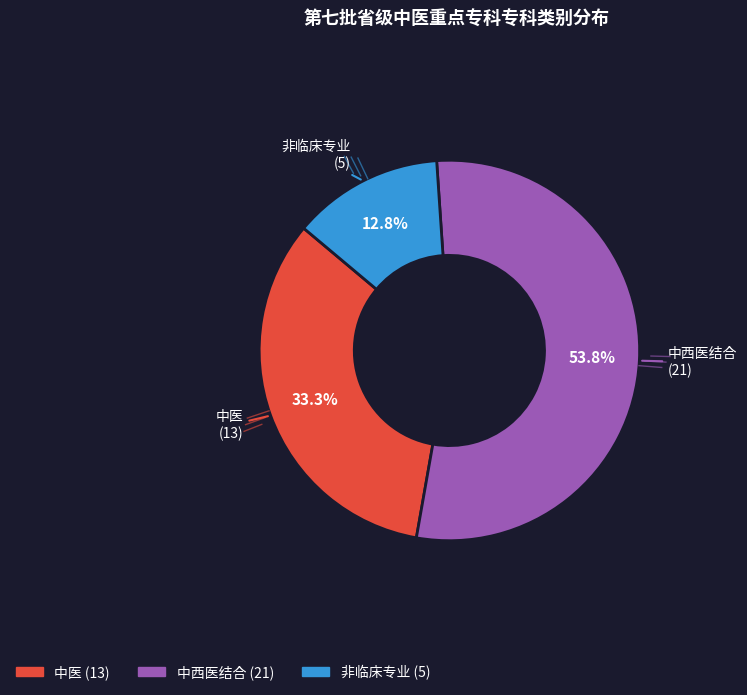

Rank the categories by value from lowest to highest.

非临床专业, 中医, 中西医结合